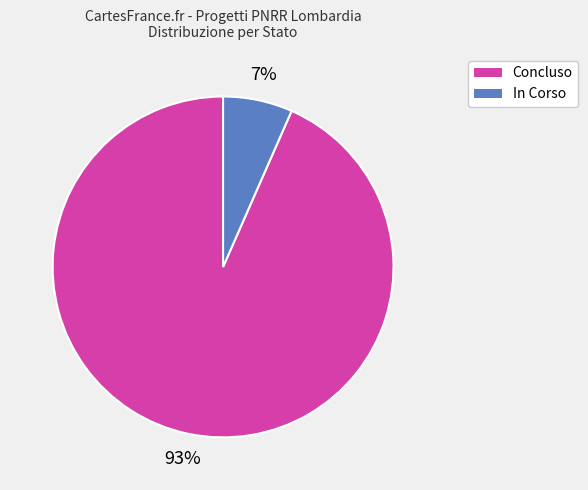

Is it true that In Corso is 21% of the pie?

False